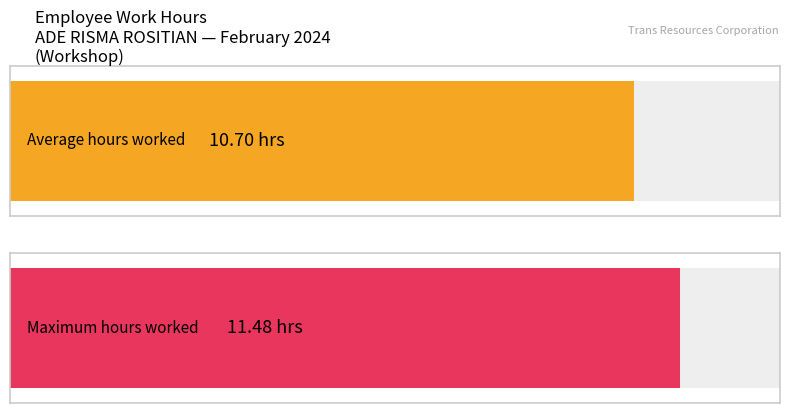

What is the maximum value shown in the chart?

11.5